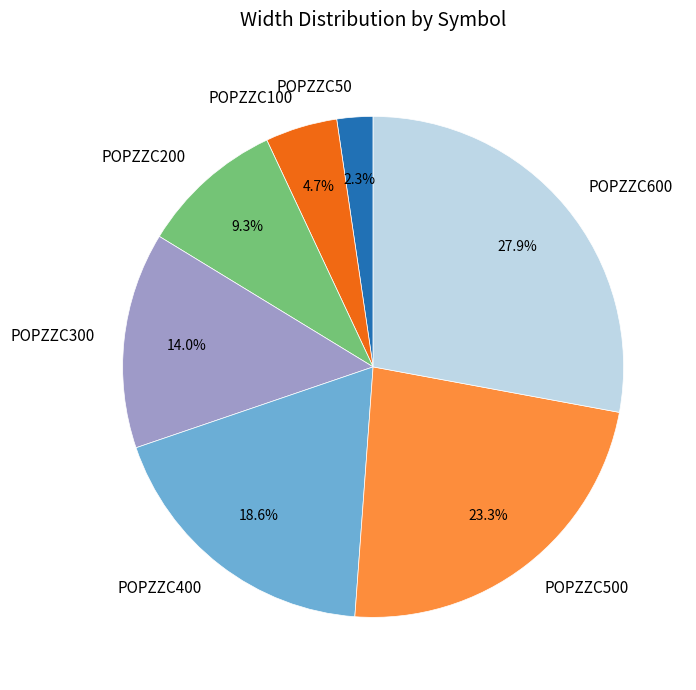

The POPZZC100 slice represents 5% of the pie. True or false?

True